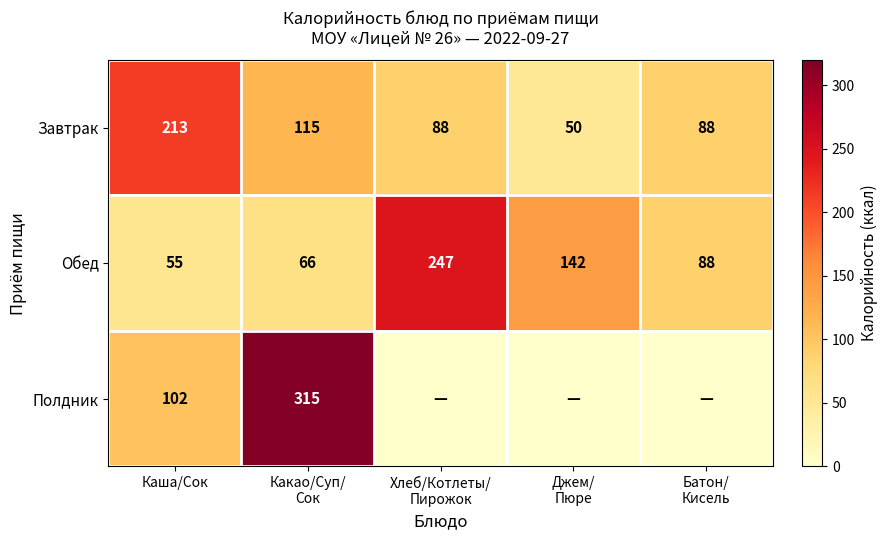

Between Какао/Суп/
Сок and Хлеб/Котлеты/
Пирожок, which is larger?

Какао/Суп/
Сок